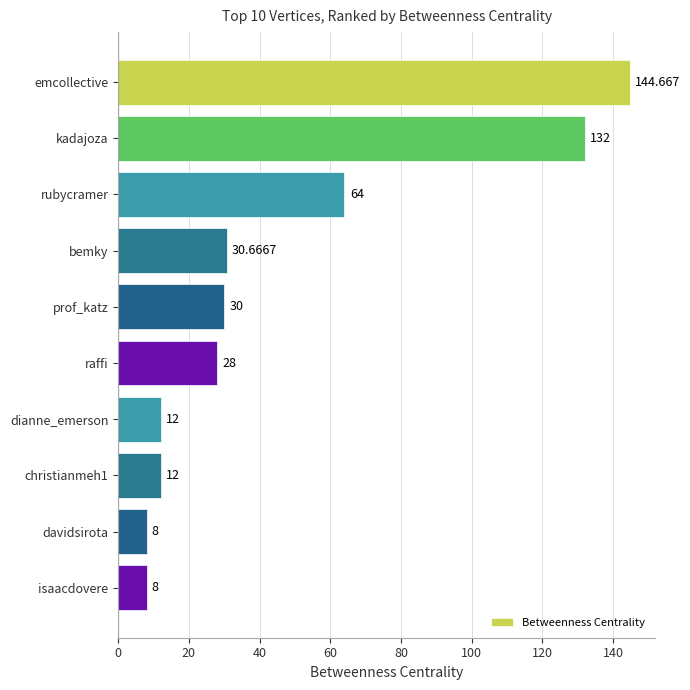

What is the label of the 2nd bar from the top?

kadajoza